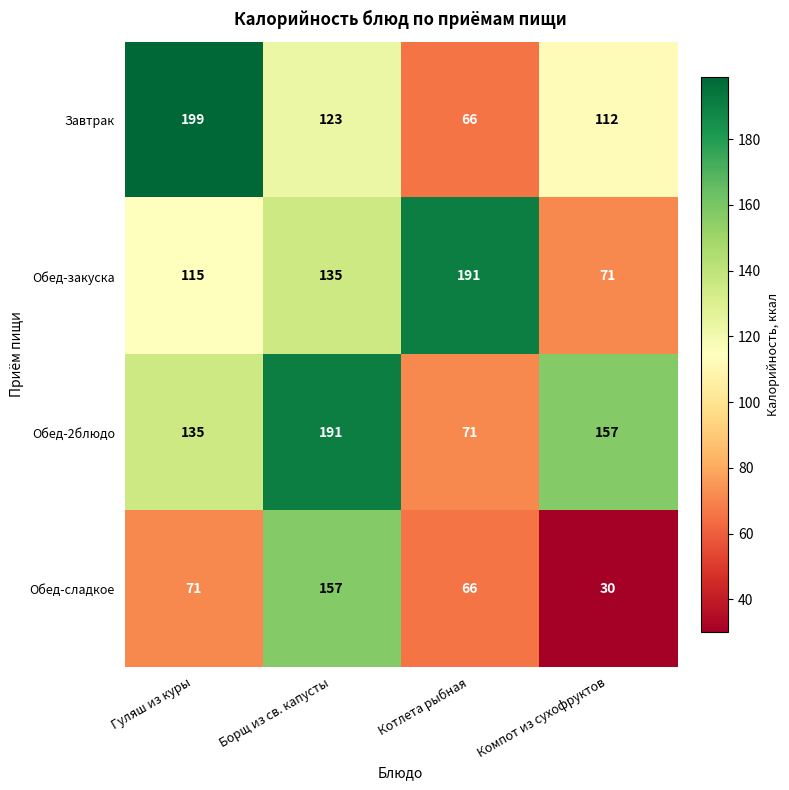

Reading left to right, what are all the values shown in this chart?

Завтрак: Гуляш из куры=199	Борщ из св. капусты=123	Котлета рыбная=66	Компот из сухофруктов=112
Обед-закуска: Гуляш из куры=115	Борщ из св. капусты=135	Котлета рыбная=191	Компот из сухофруктов=71
Обед-2блюдо: Гуляш из куры=135	Борщ из св. капусты=191	Котлета рыбная=71	Компот из сухофруктов=157
Обед-сладкое: Гуляш из куры=71	Борщ из св. капусты=157	Котлета рыбная=66	Компот из сухофруктов=30